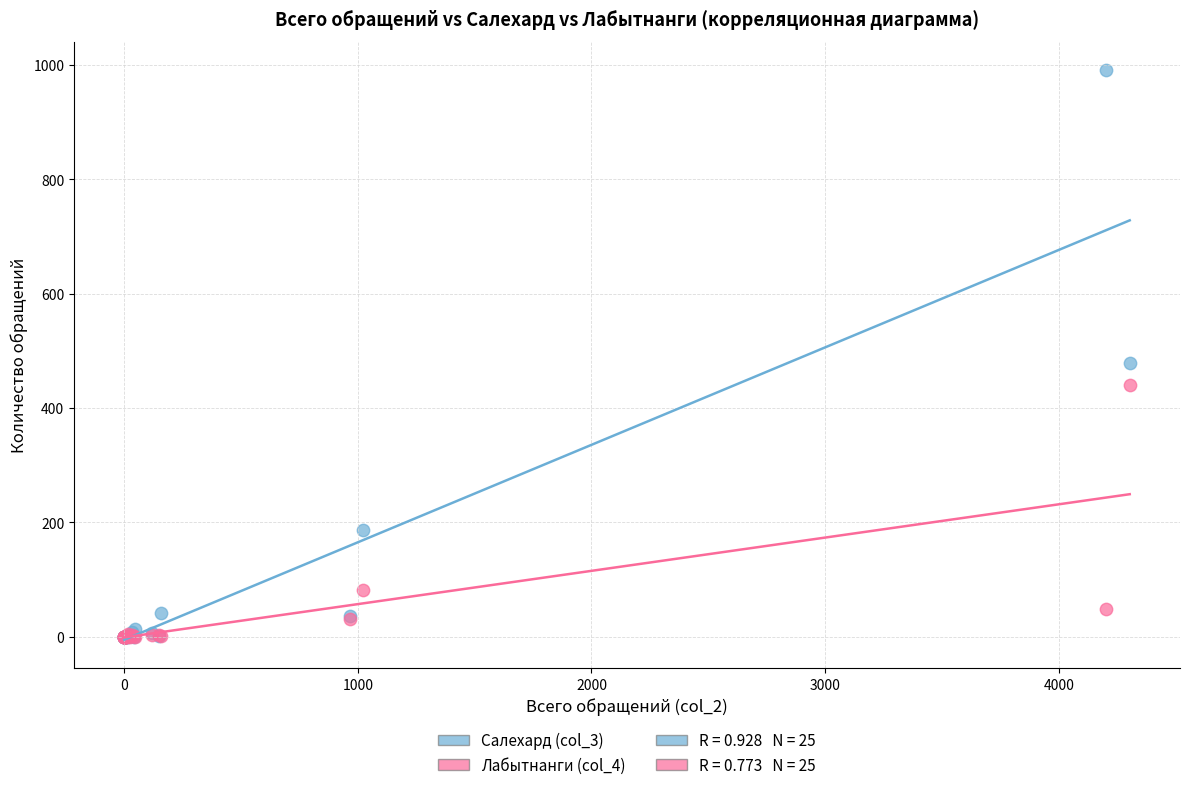

Across all series, what Y value is closest to 495?

479